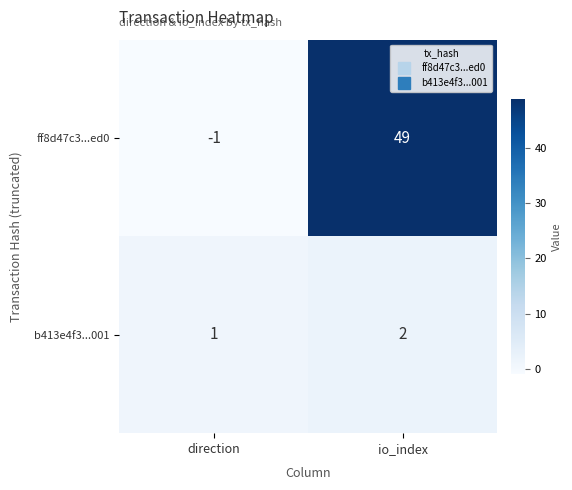

At which category does the chart reach its peak across all series?

io_index